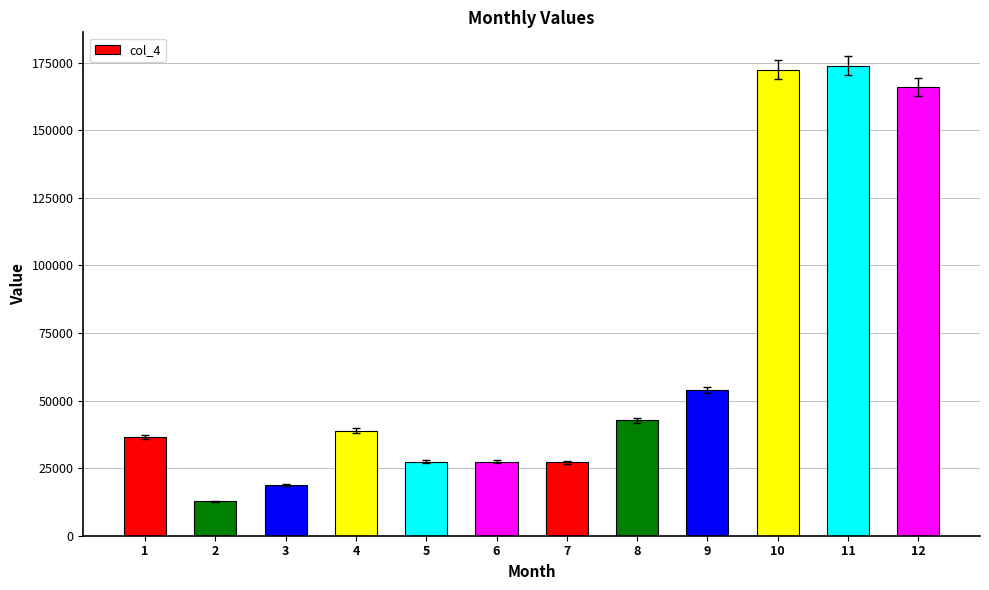

What is the value of the 3rd bar from the left?

18722.1